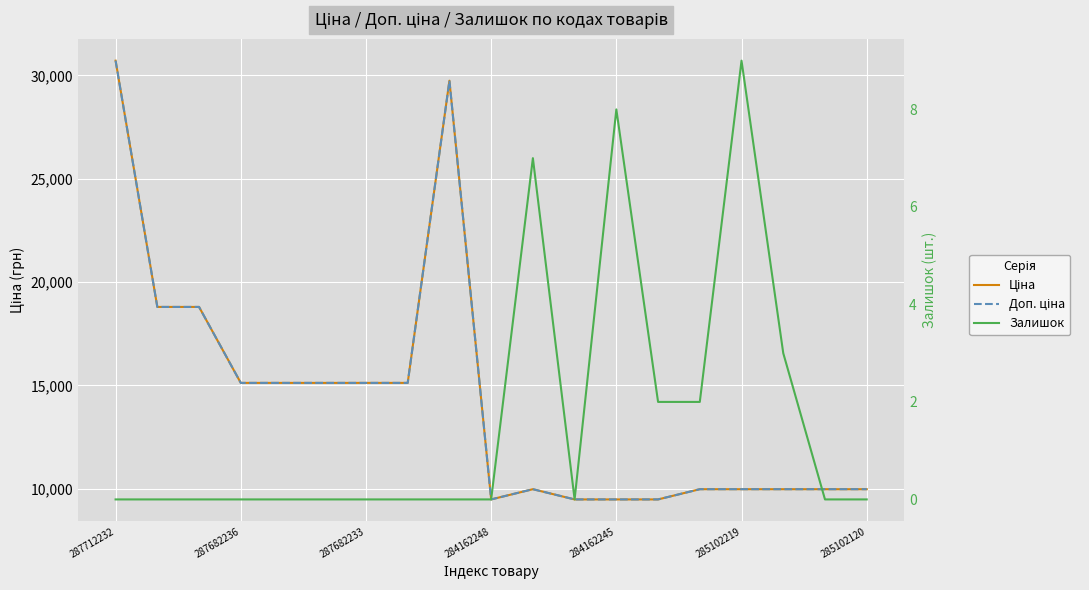

How many lines are shown in the chart?

3